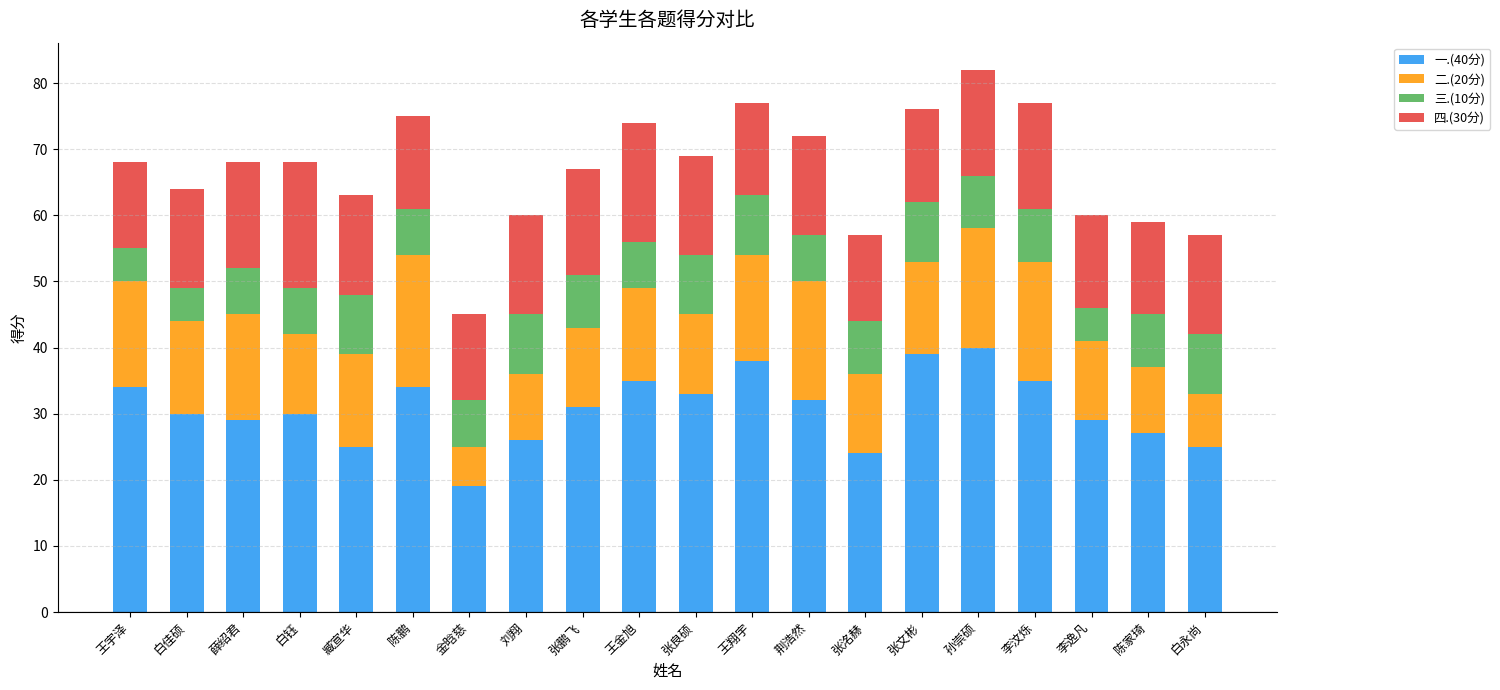

At which label does 一.(40分) reach its minimum?

金晗慈